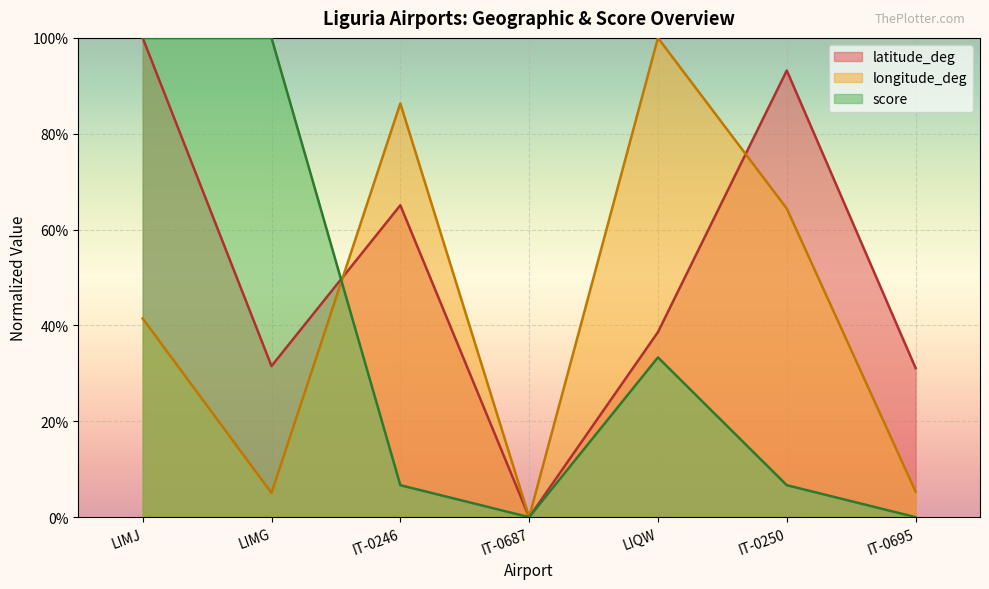

How many values in score are above zero?

5